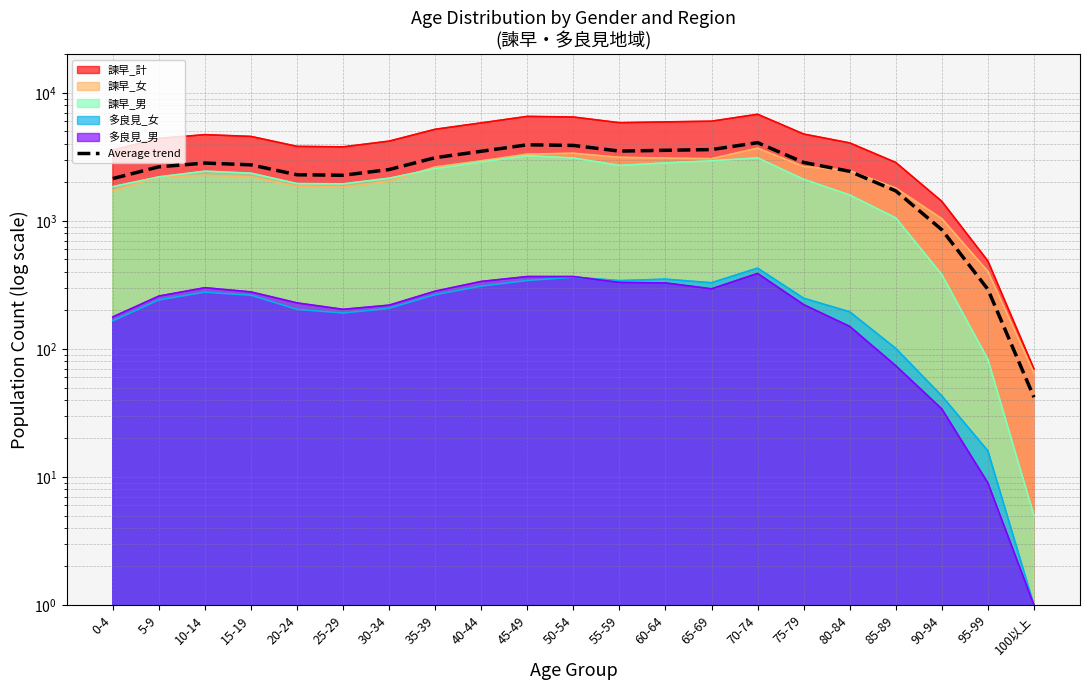

True or false: there are more than 2 points higher than both neighbors.

True